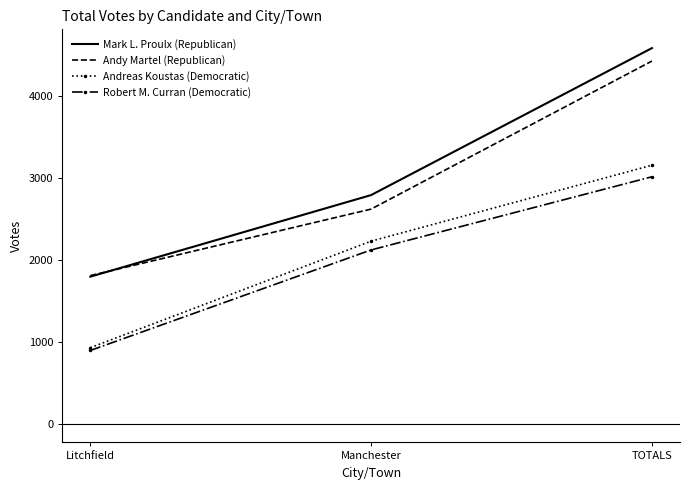

What value does the Mark L. Proulx (Republican) series have at Litchfield, to the nearest 100?

1800